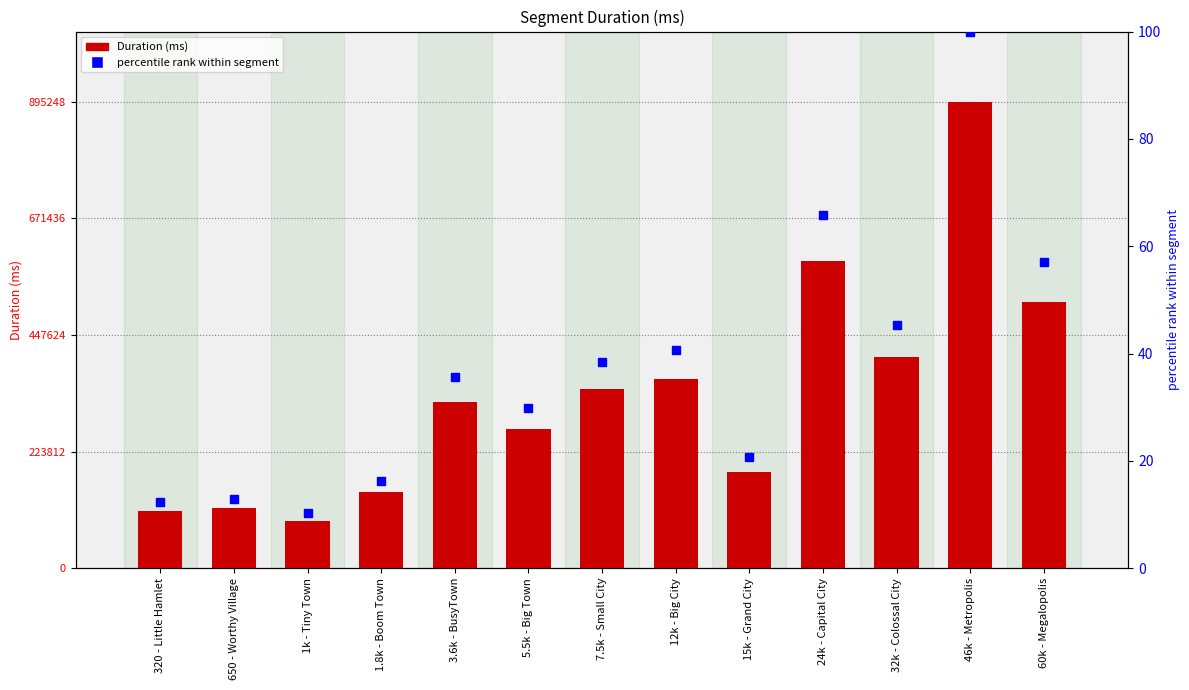

Which series has the widest spread of Y values?

Attempt #51's Duration (ms)